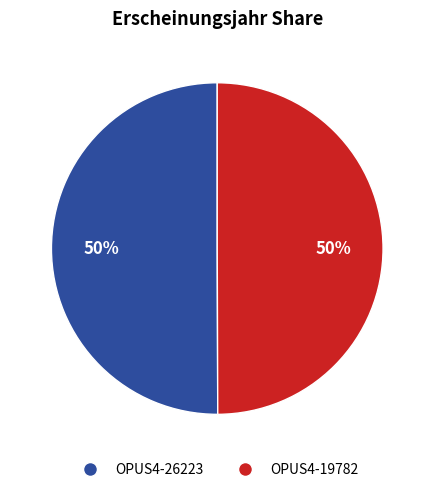

How many slices are in this pie chart?

2